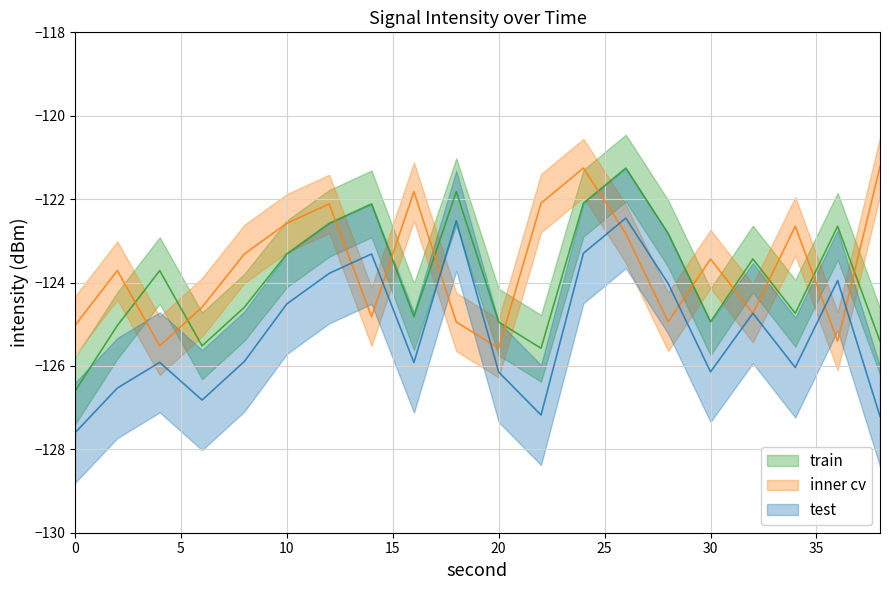

List the series in order of their overall mean, lowest first.

test, train, inner cv